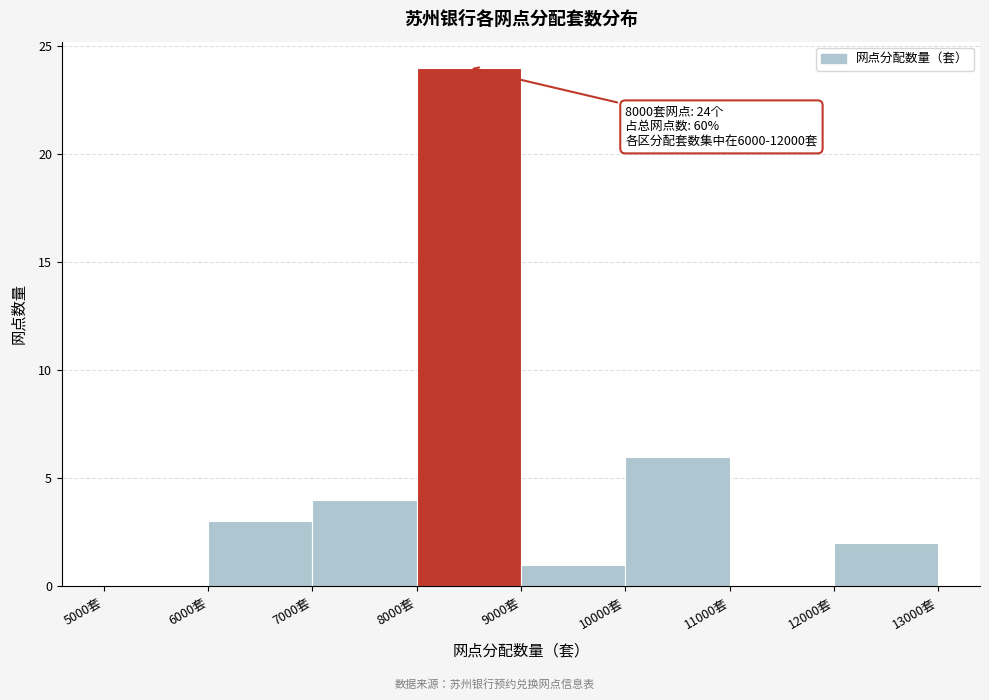

Which range on the x-axis has the tallest bar?

8000 to 9000